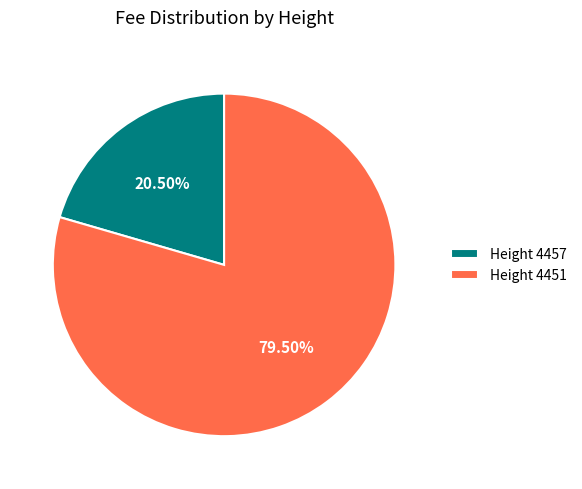

Rank the categories by value from lowest to highest.

Height 4457, Height 4451